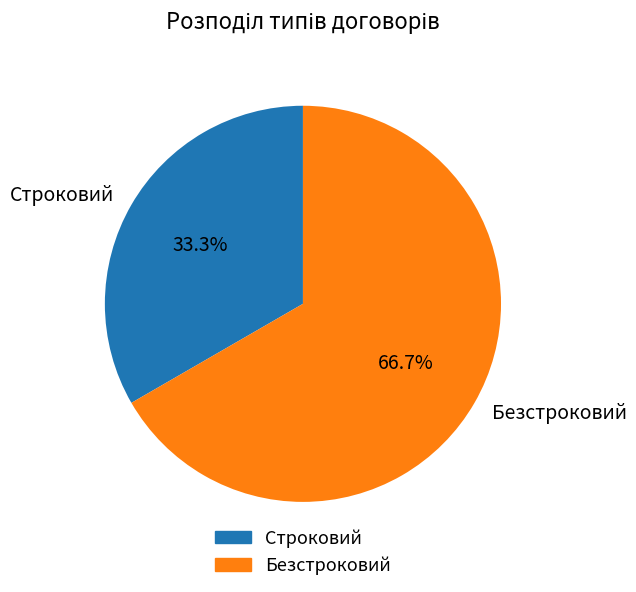

To the nearest percent, what portion does Безстроковий represent?

67%